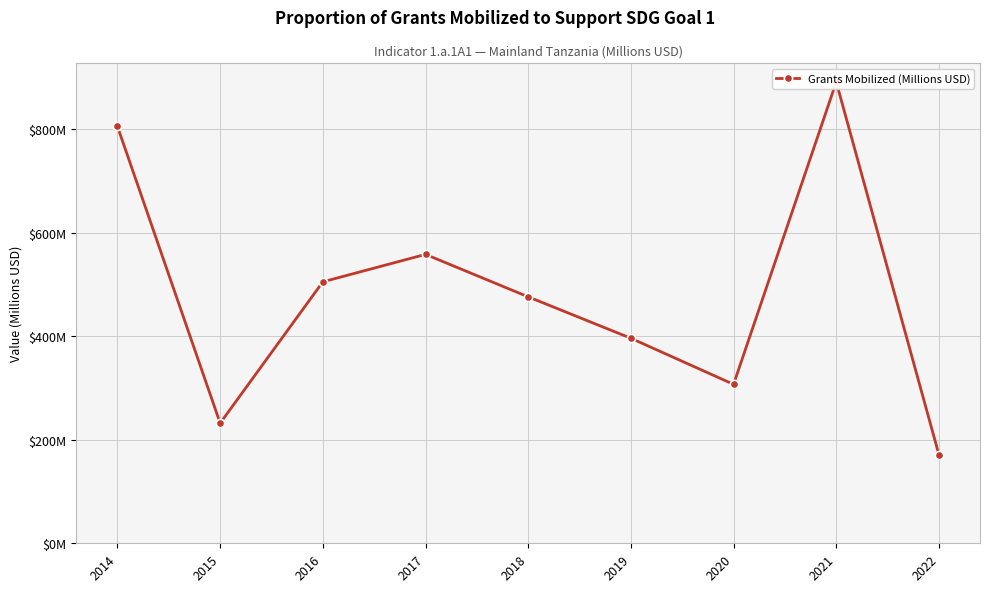

What is the ratio of the value at 2019 to the value at 2020?

1.3